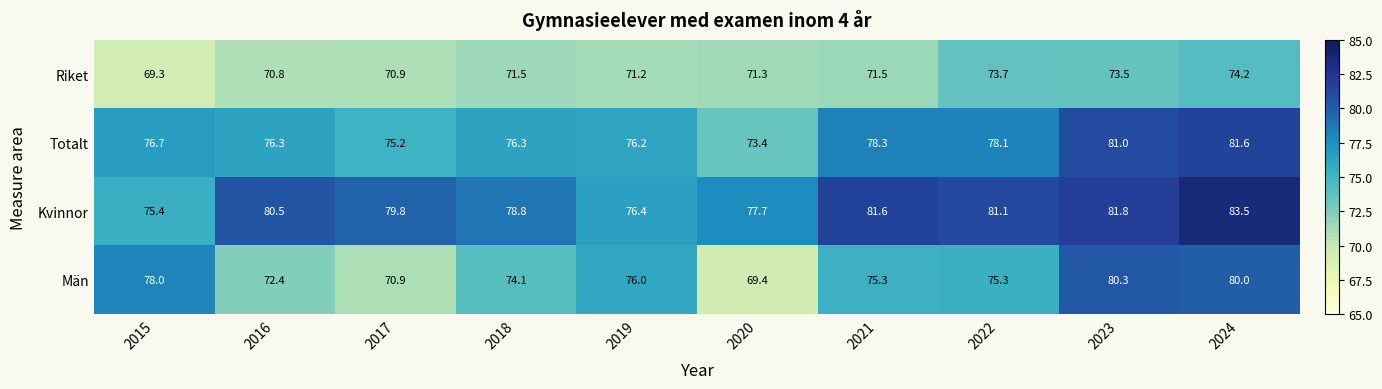

What value does the Män series have at 2024?

80.0